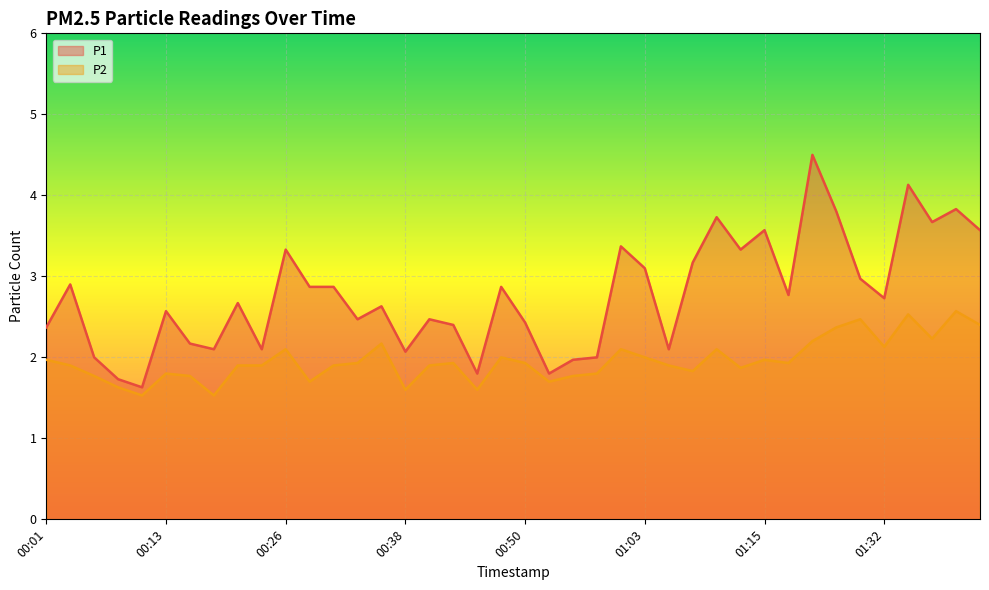

Which series has the widest spread of values?

P1